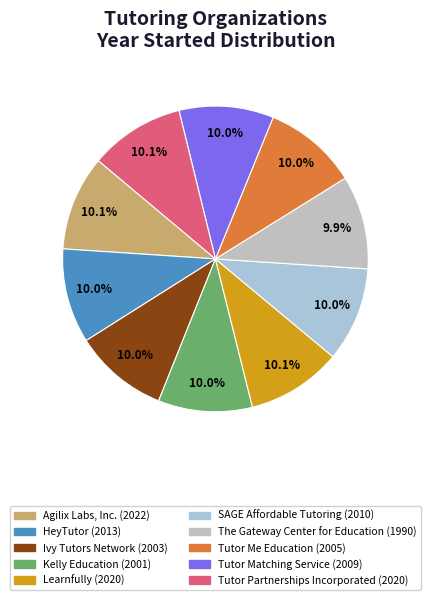

Is it true that SAGE Affordable Tutoring is 10% of the pie?

True